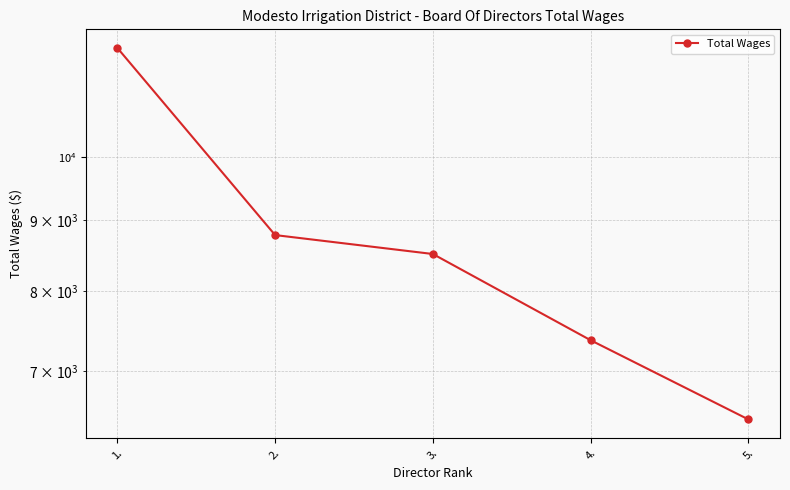

Reading left to right, extract all data points from this chart.

12000	8782	8509	7369	6457